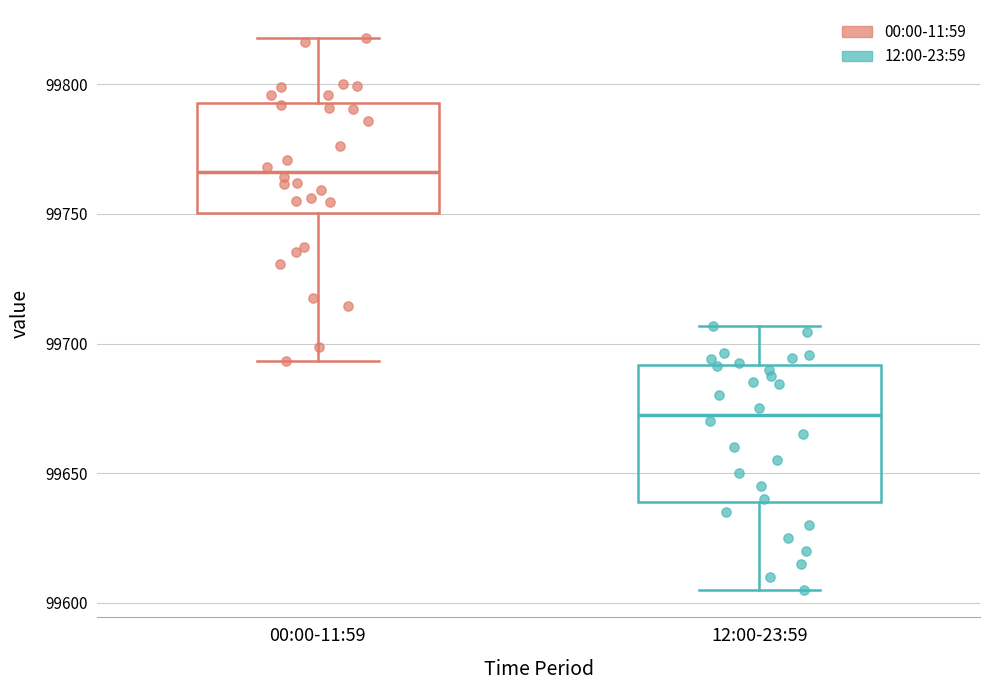

Which box has the highest median line?

00:00-11:59